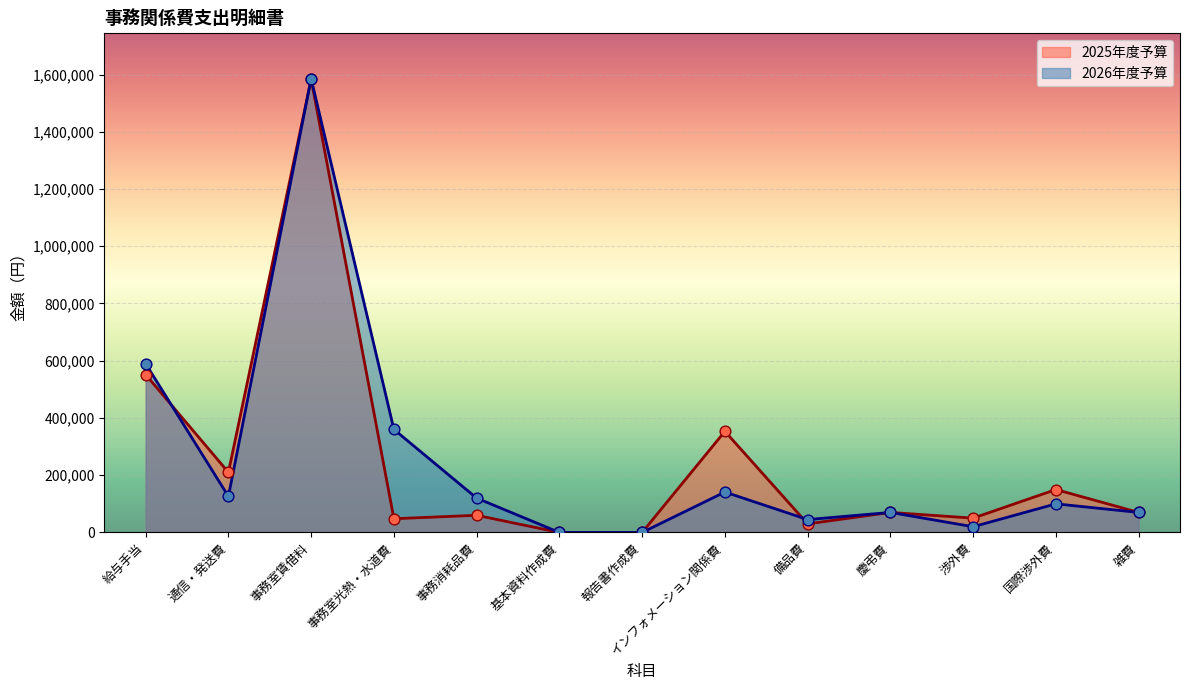

What is the total value across all series at 事務室賃借料?

3169320